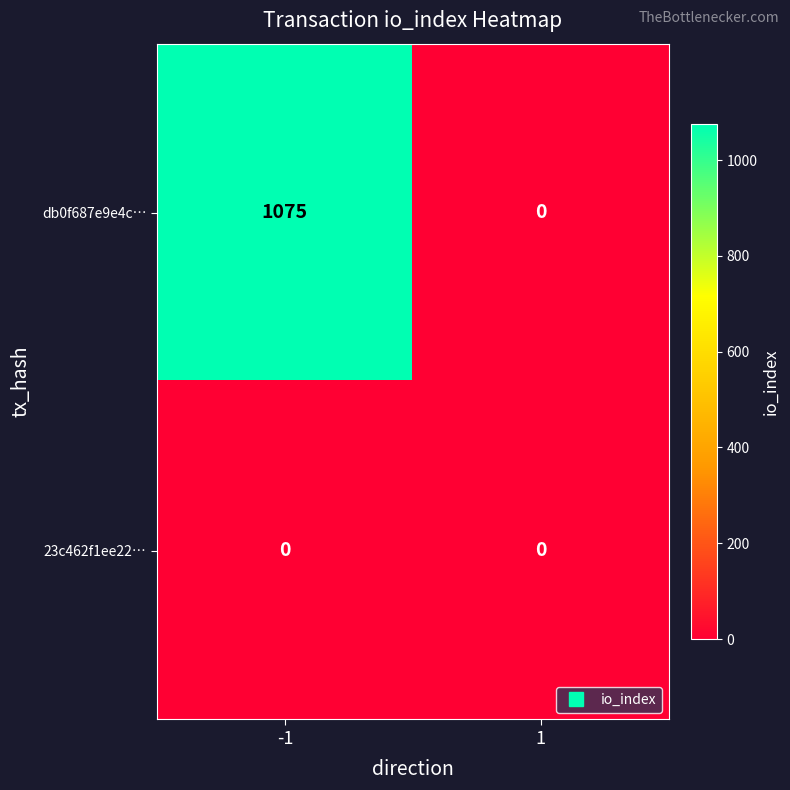

List the series in order of their overall mean, highest first.

db0f687e9e4c…, 23c462f1ee22…